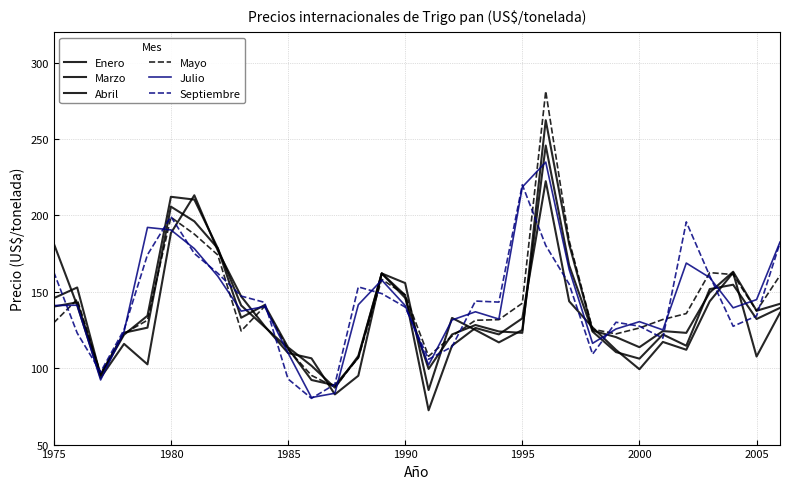

How many lines are shown in the chart?

6